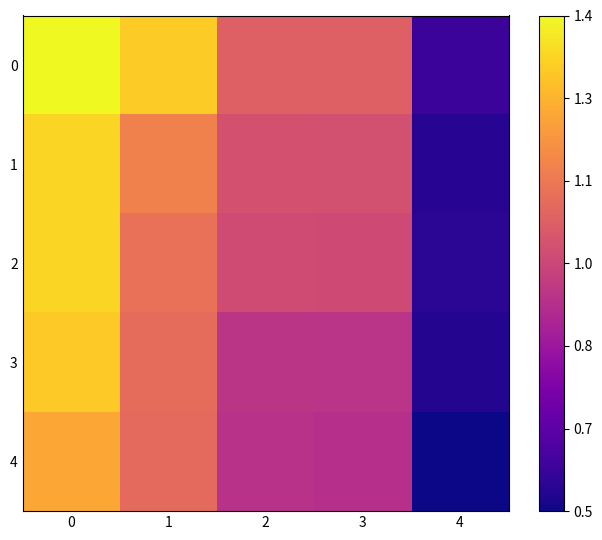

Which has a higher value, 3 or 1?

1